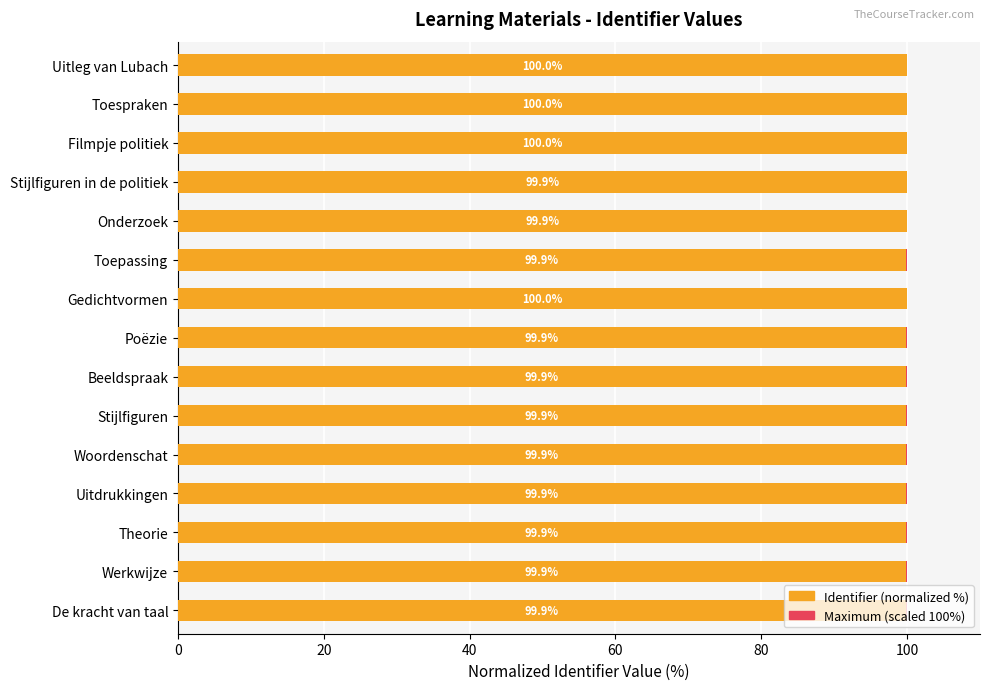

Which series has the largest total across all categories?

Identifier (normalized %)